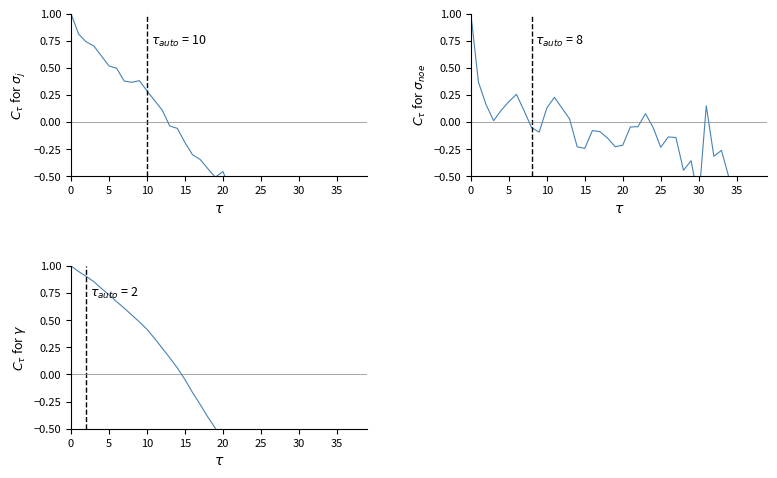

Is it true that $\gamma$ equals 0.1 at 14?

True